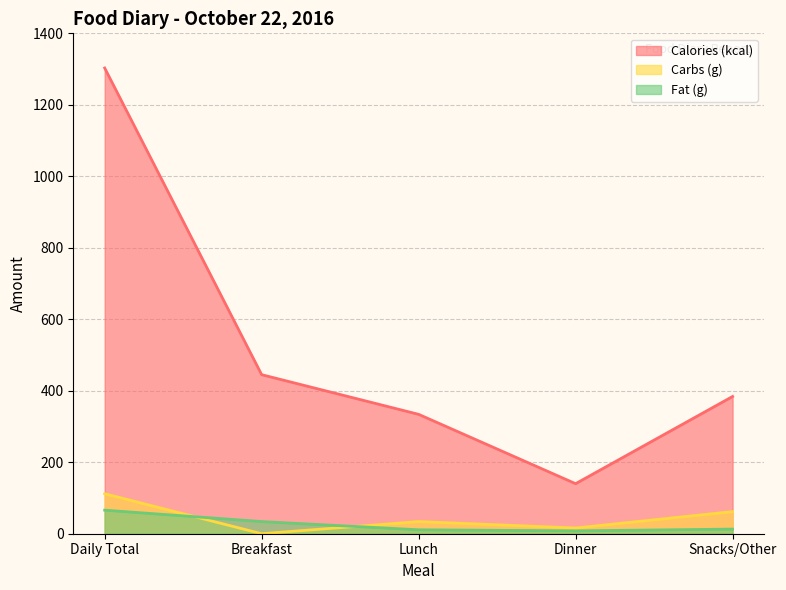

True or false: Fat (g) and Calories (kcal) cross at least once.

False